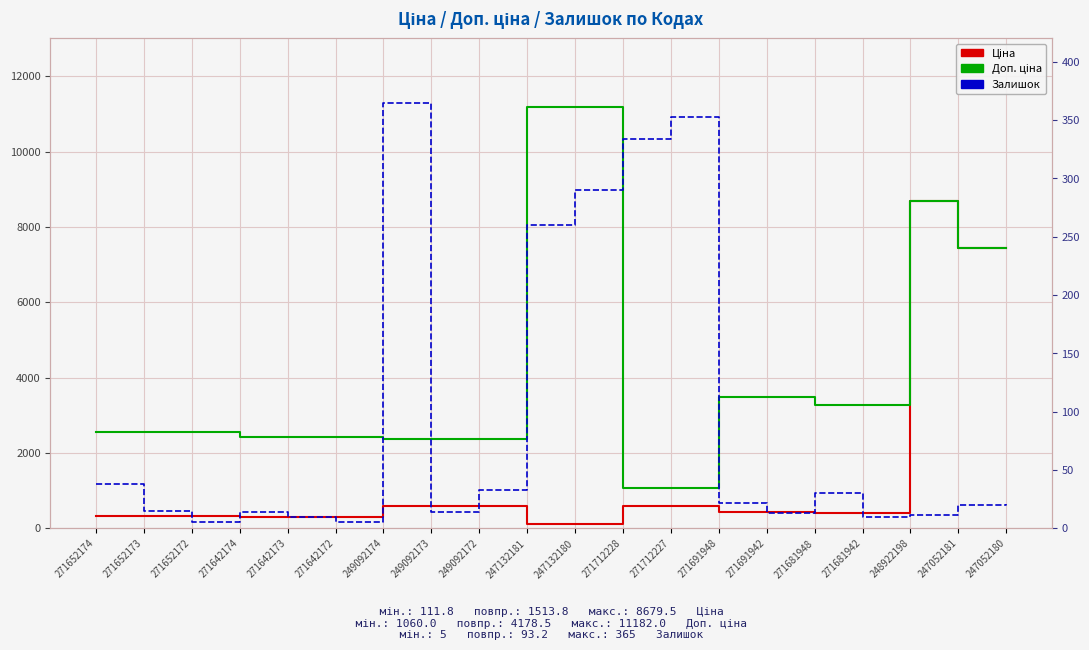

Rank the series by their average value, from highest to lowest.

Доп. ціна, Ціна, Залишок